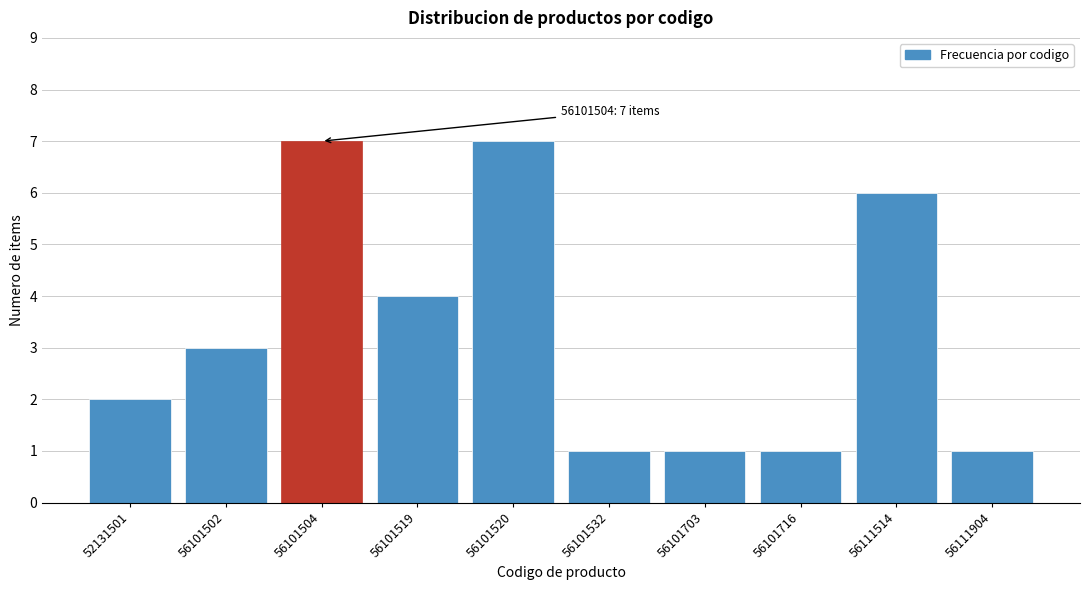

Reading left to right, what are all the values shown in this chart?

52131501=2	56101502=3	56101504=7	56101519=4	56101520=7	56101532=1	56101703=1	56101716=1	56111514=6	56111904=1